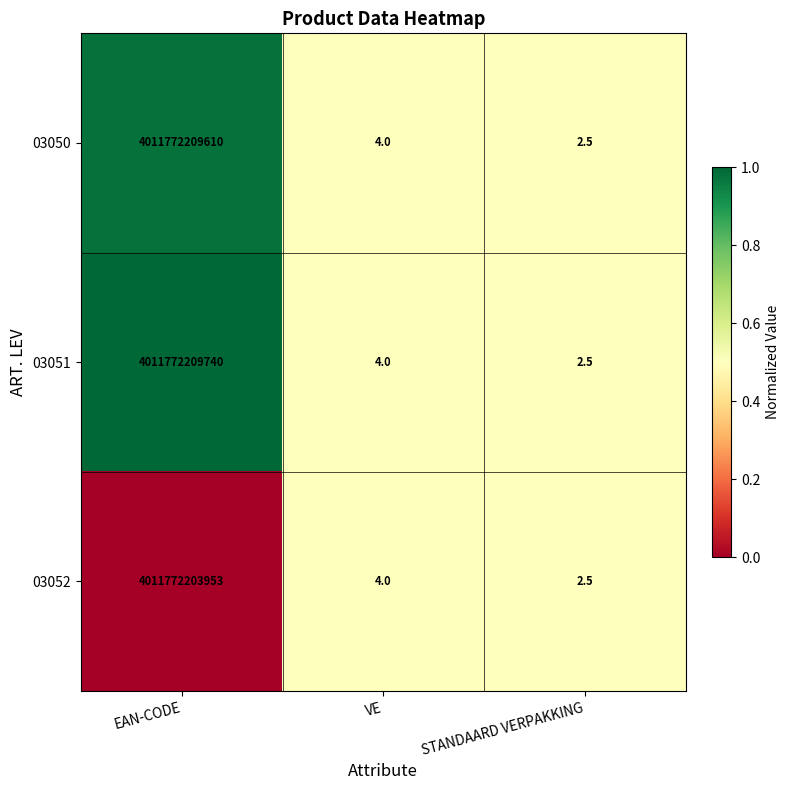

Which series has the widest spread of values?

03051